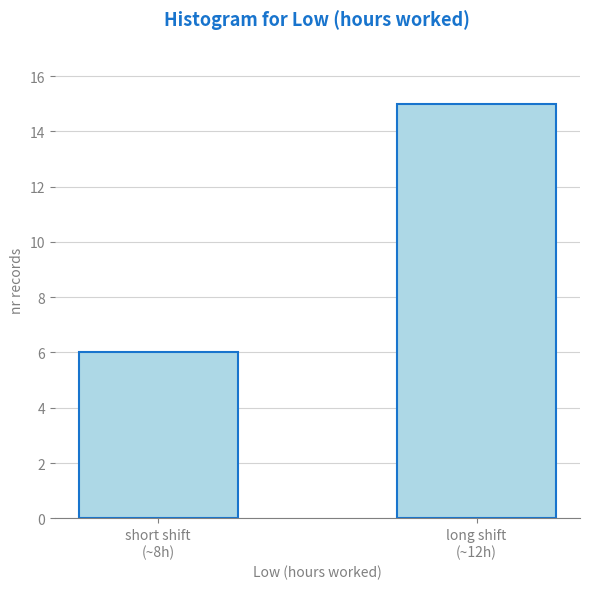

Reading left to right, transcribe all the data shown in this chart.

6	15